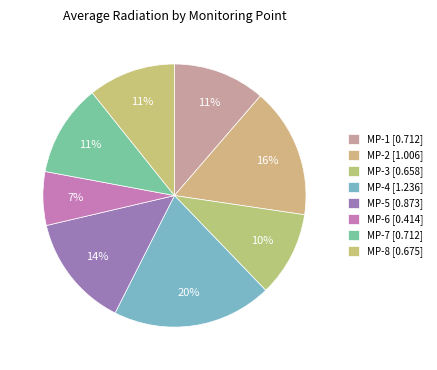

How many segments does this pie chart have?

8